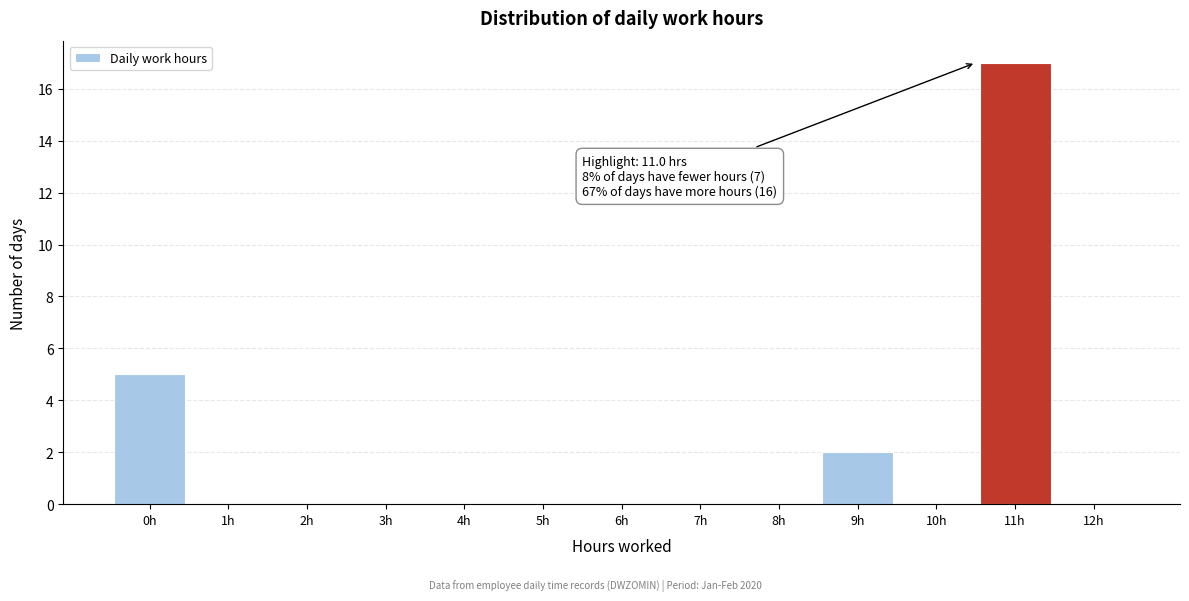

Reading left to right, extract all data points from this chart.

0h=5	1h=0	2h=0	3h=0	4h=0	5h=0	6h=0	7h=0	8h=0	9h=2	10h=0	11h=17	12h=0